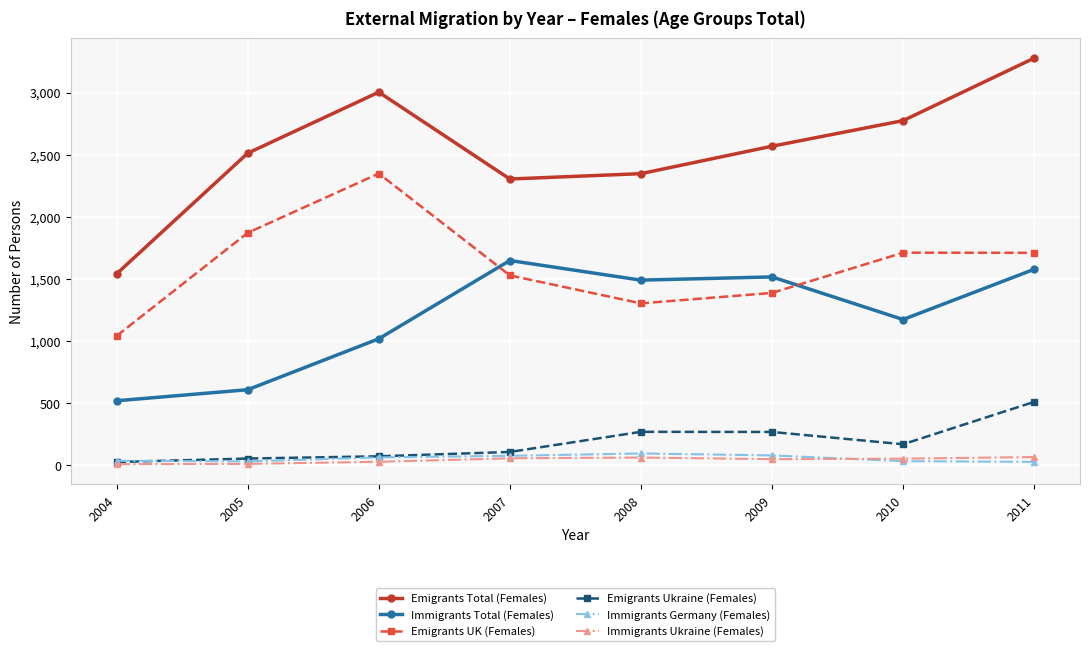

What are all the series names shown in the legend?

Emigrants Total (Females), Immigrants Total (Females), Emigrants UK (Females), Emigrants Ukraine (Females), Immigrants Germany (Females), Immigrants Ukraine (Females)